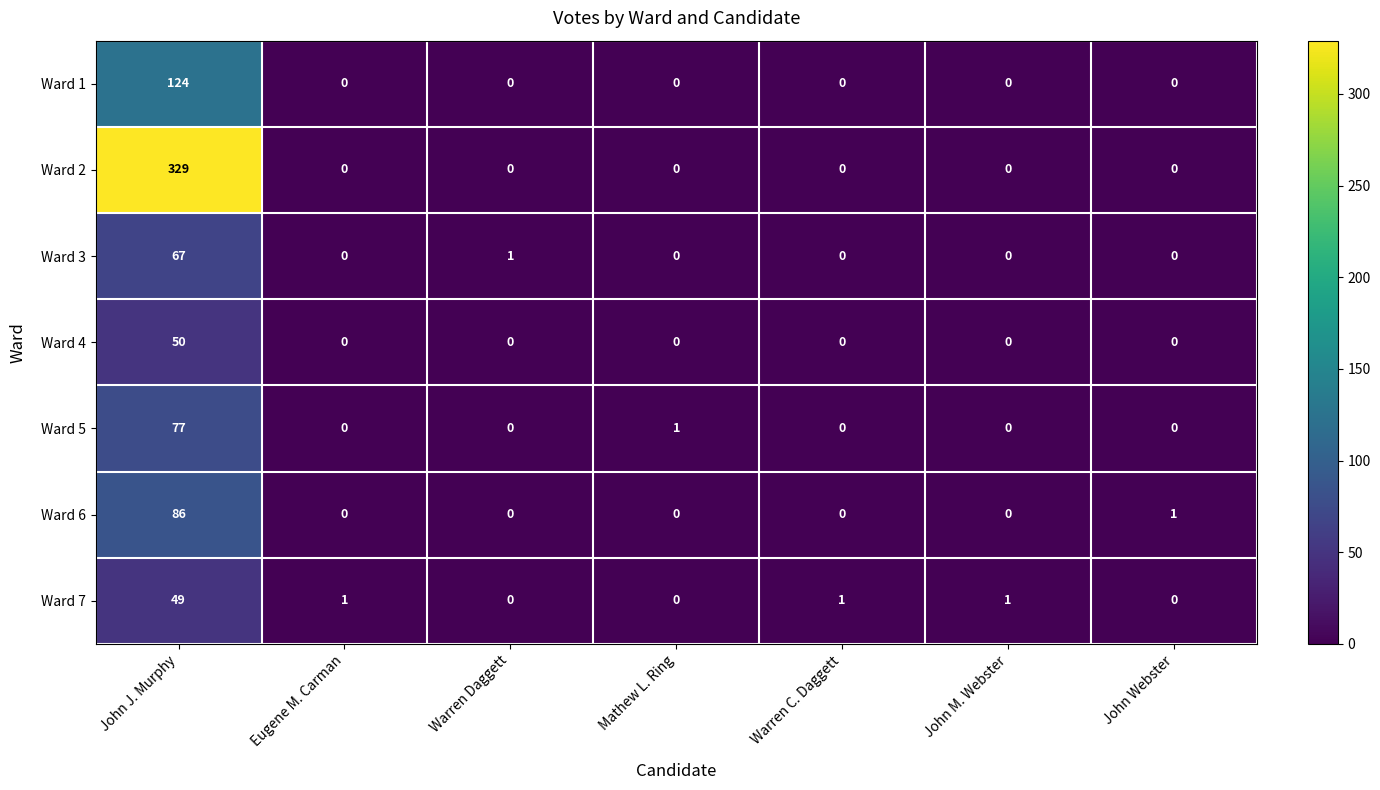

Is the value of Ward 4 at Mathew L. Ring greater than the value of Ward 3 at Warren Daggett?

No